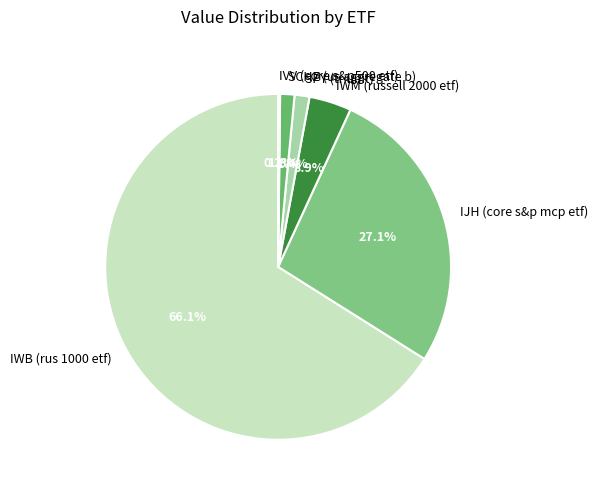

Is there any slice that represents more than half of the pie?

Yes